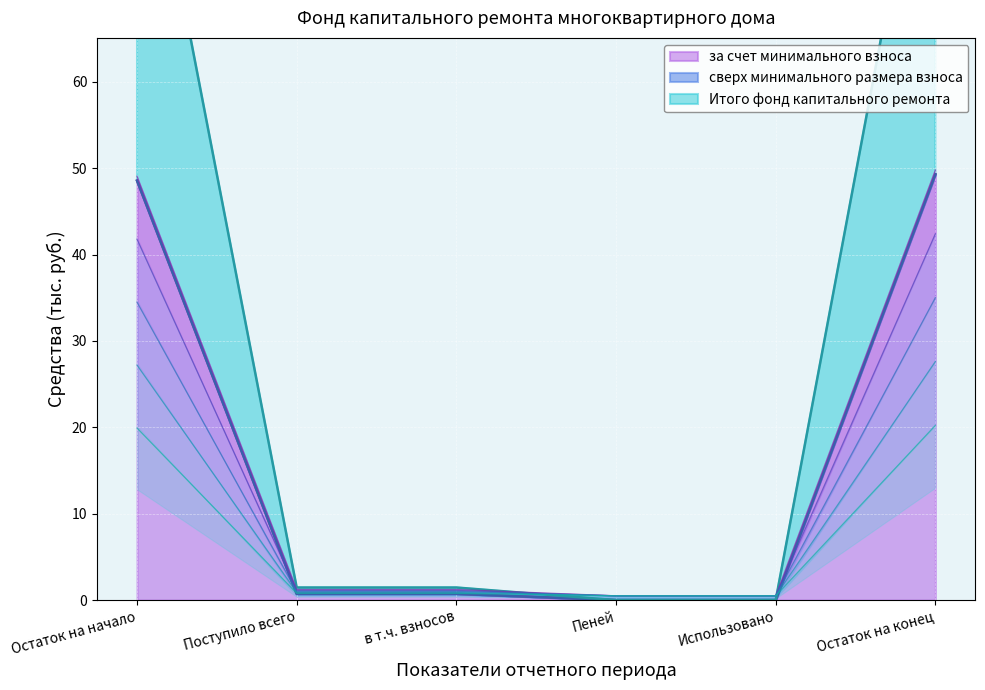

Where is Итого фонд капитального ремонта nearest to the value 24?

Поступило всего